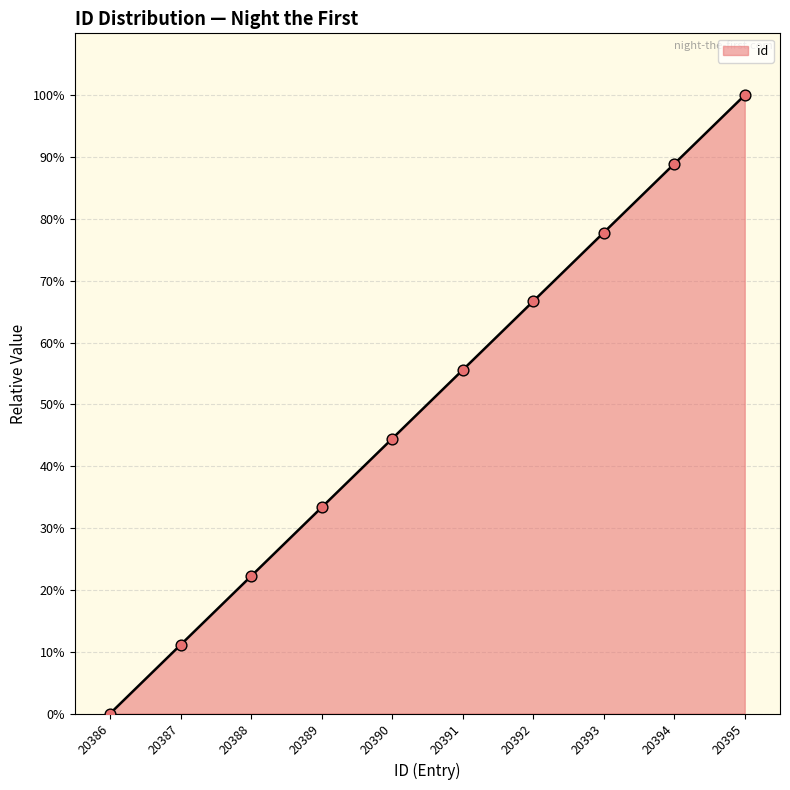

Which has a higher value, 20393 or 20394?

20394